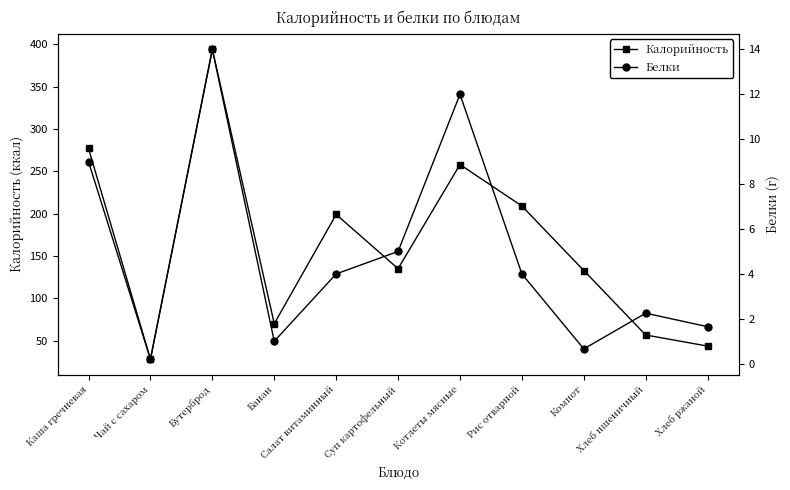

What is the value of the Белки point at the 11th from the left?

1.6